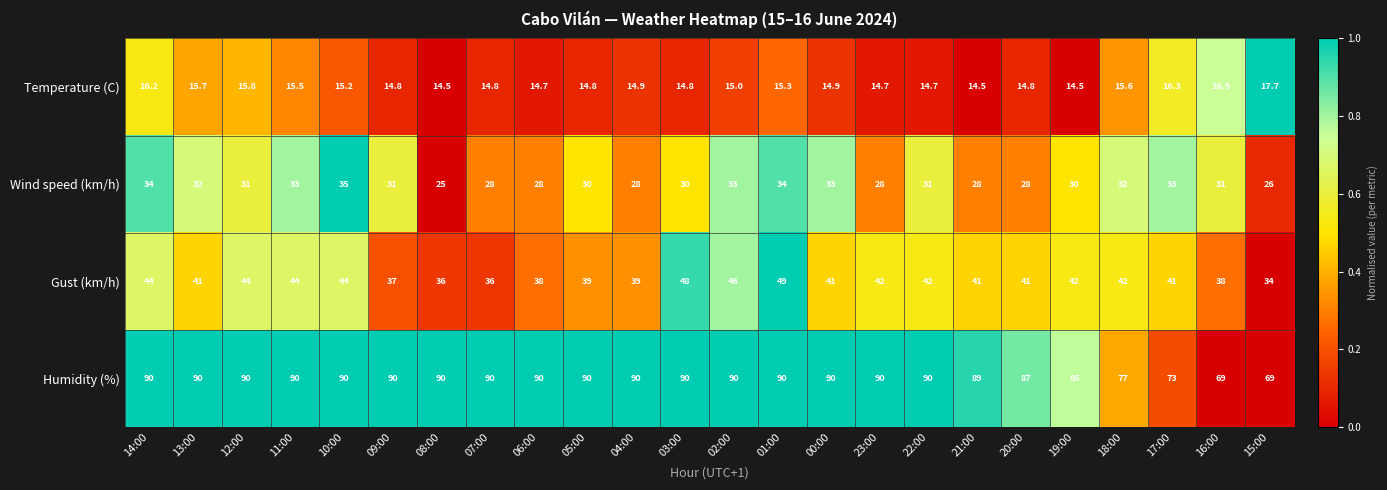

What is the difference between the second highest and second lowest values in the Temperature (C) series?

2.4